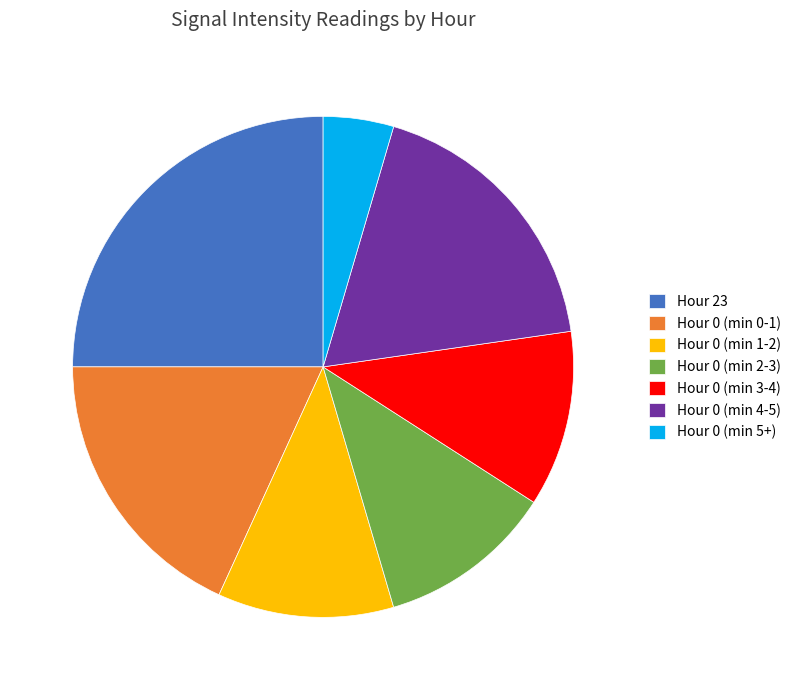

Is the sum of Hour 0 (min 2-3) and Hour 0 (min 1-2) greater than half?

No